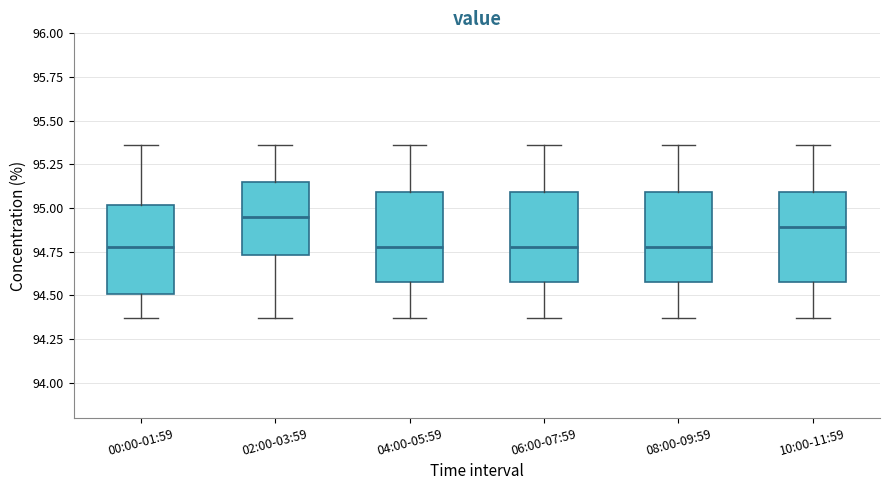

Where does the lower whisker of the box for 02:00-03:59 end on the y-axis? The values are not printed on the chart, so give them approximately, as read against the axis.

94.35